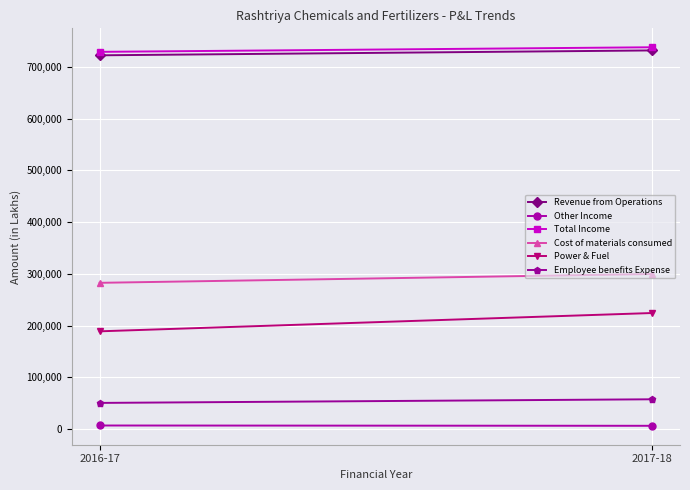

What is the difference between the Revenue from Operations values at 2016-17 and 2017-18?

9447